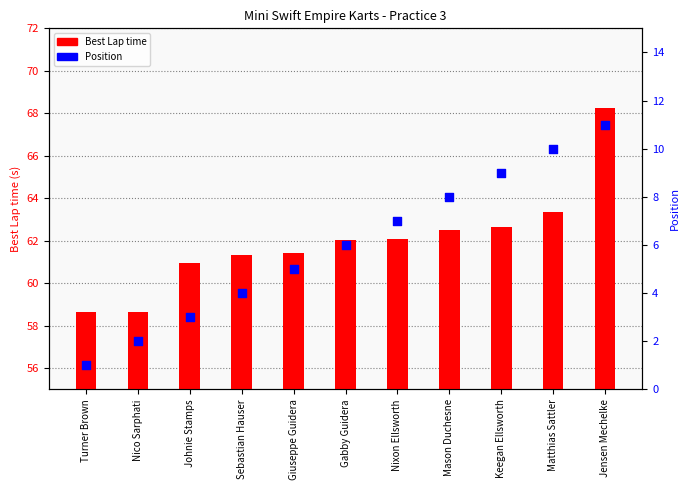

What are all the series names shown in the legend?

Best Lap time, Position